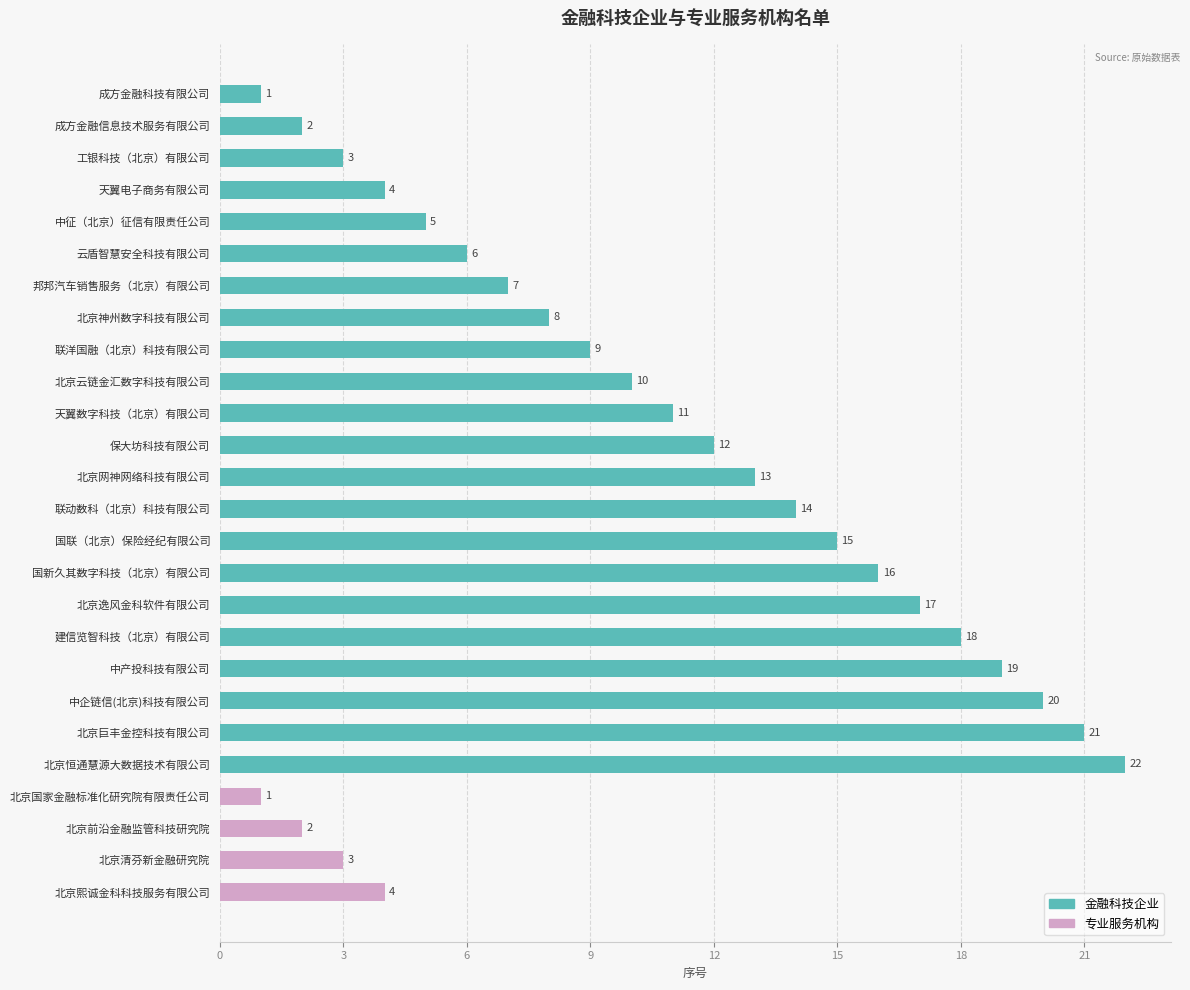

Reading bottom to top, list all the values displayed in this chart.

北京熙诚金科科技服务有限公司=4	北京清芬新金融研究院=3	北京前沿金融监管科技研究院=2	北京国家金融标准化研究院有限责任公司=1	北京恒通慧源大数据技术有限公司=22	北京巨丰金控科技有限公司=21	中企链信(北京)科技有限公司=20	中产投科技有限公司=19	建信览智科技（北京）有限公司=18	北京逸风金科软件有限公司=17	国新久其数字科技（北京）有限公司=16	国联（北京）保险经纪有限公司=15	联动数科（北京）科技有限公司=14	北京网神网络科技有限公司=13	保大坊科技有限公司=12	天翼数字科技（北京）有限公司=11	北京云链金汇数字科技有限公司=10	联洋国融（北京）科技有限公司=9	北京神州数字科技有限公司=8	邦邦汽车销售服务（北京）有限公司=7	云盾智慧安全科技有限公司=6	中征（北京）征信有限责任公司=5	天翼电子商务有限公司=4	工银科技（北京）有限公司=3	成方金融信息技术服务有限公司=2	成方金融科技有限公司=1